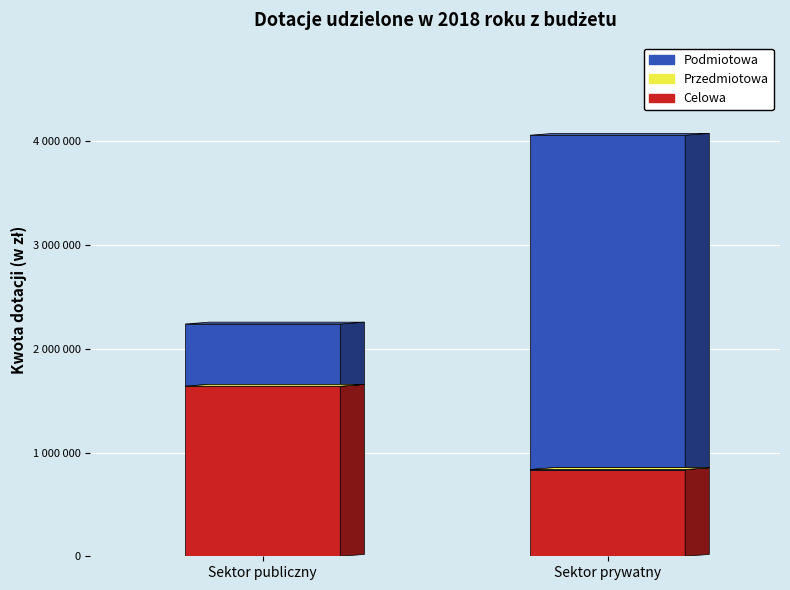

Reading right to left, extract all data points from this chart.

Podmiotowa: Jednostki nienależące do sektora finansów publicznych=3223018	Jednostki sektora finansów publicznych=599700
Przedmiotowa: Jednostki nienależące do sektora finansów publicznych=0	Jednostki sektora finansów publicznych=0
Celowa: Jednostki nienależące do sektora finansów publicznych=836223	Jednostki sektora finansów publicznych=1639428